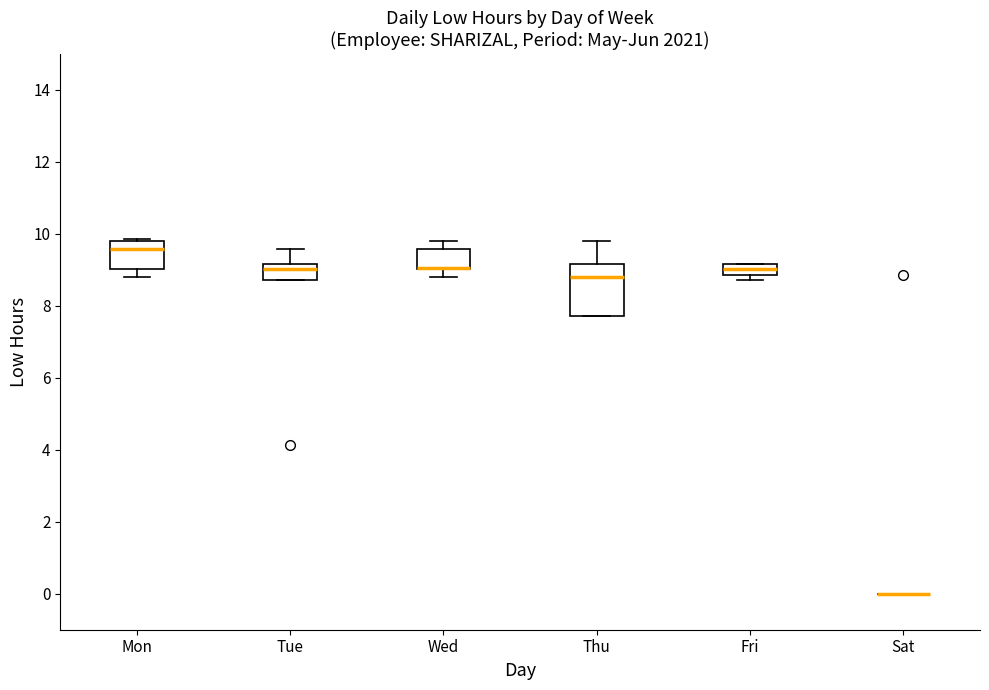

Where does the upper whisker of the box for Tue end on the y-axis? The values are not printed on the chart, so give them approximately, as read against the axis.

9.6